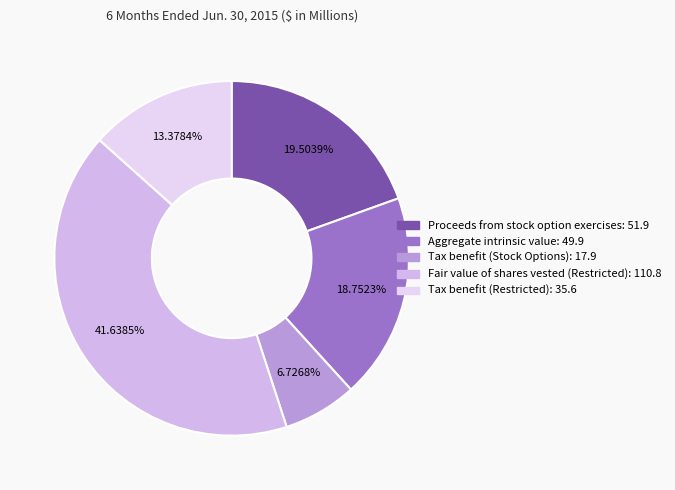

Between Tax benefit (Stock Options) and Tax benefit (Restricted), which is larger?

Tax benefit (Restricted)